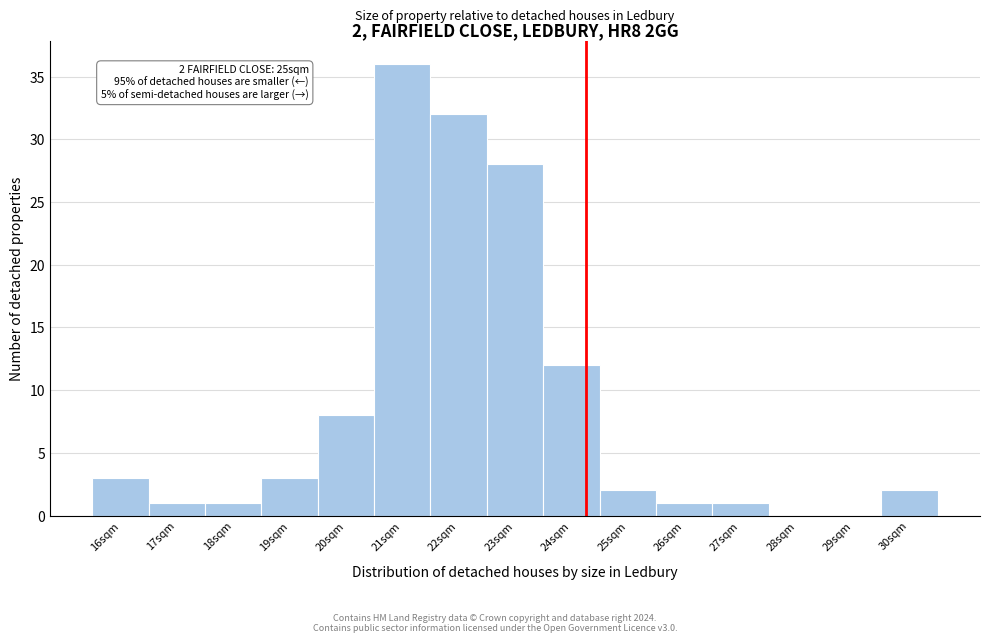

Reading right to left, list all the values displayed in this chart.

30sqm=2	29sqm=0	28sqm=0	27sqm=1	26sqm=1	25sqm=2	24sqm=12	23sqm=28	22sqm=32	21sqm=36	20sqm=8	19sqm=3	18sqm=1	17sqm=1	16sqm=3